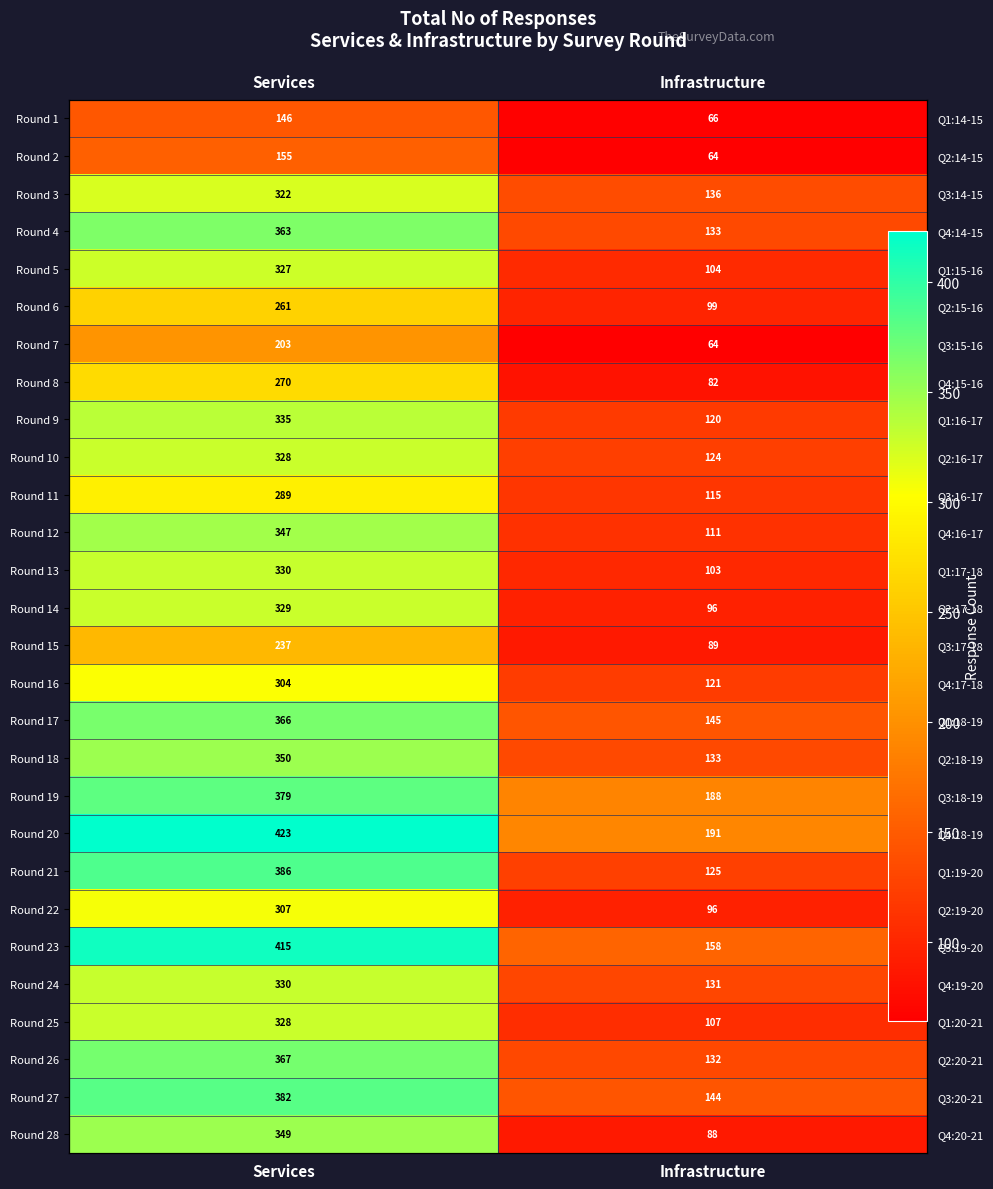

Read the Round 10 value at Services, to the nearest 10.

330